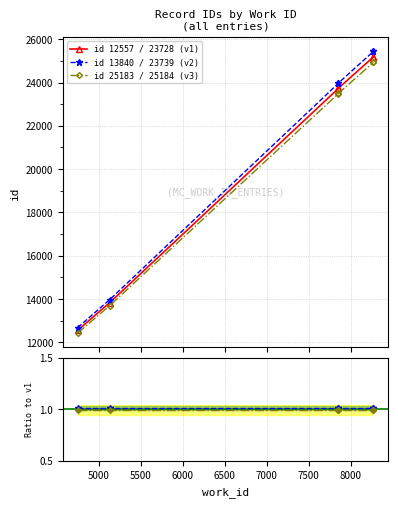

Which series has the widest spread of values?

id 13840 / 23739 (v2)